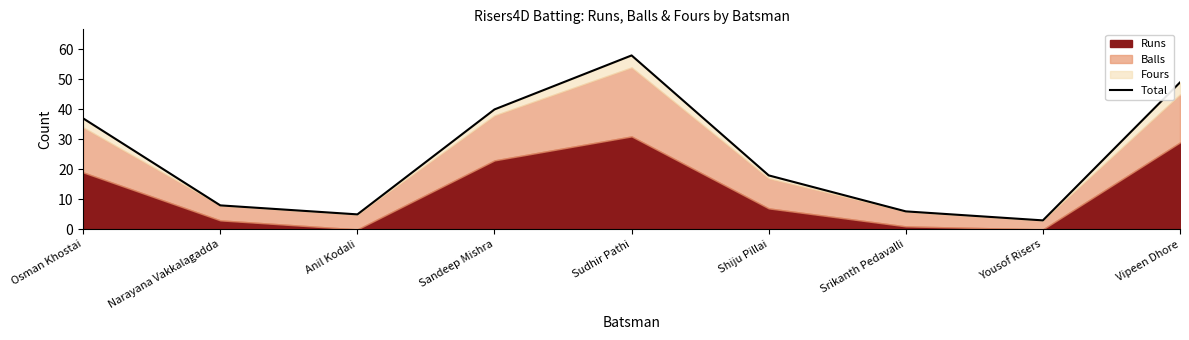

Does the chart display data point markers on the line(s)?

No